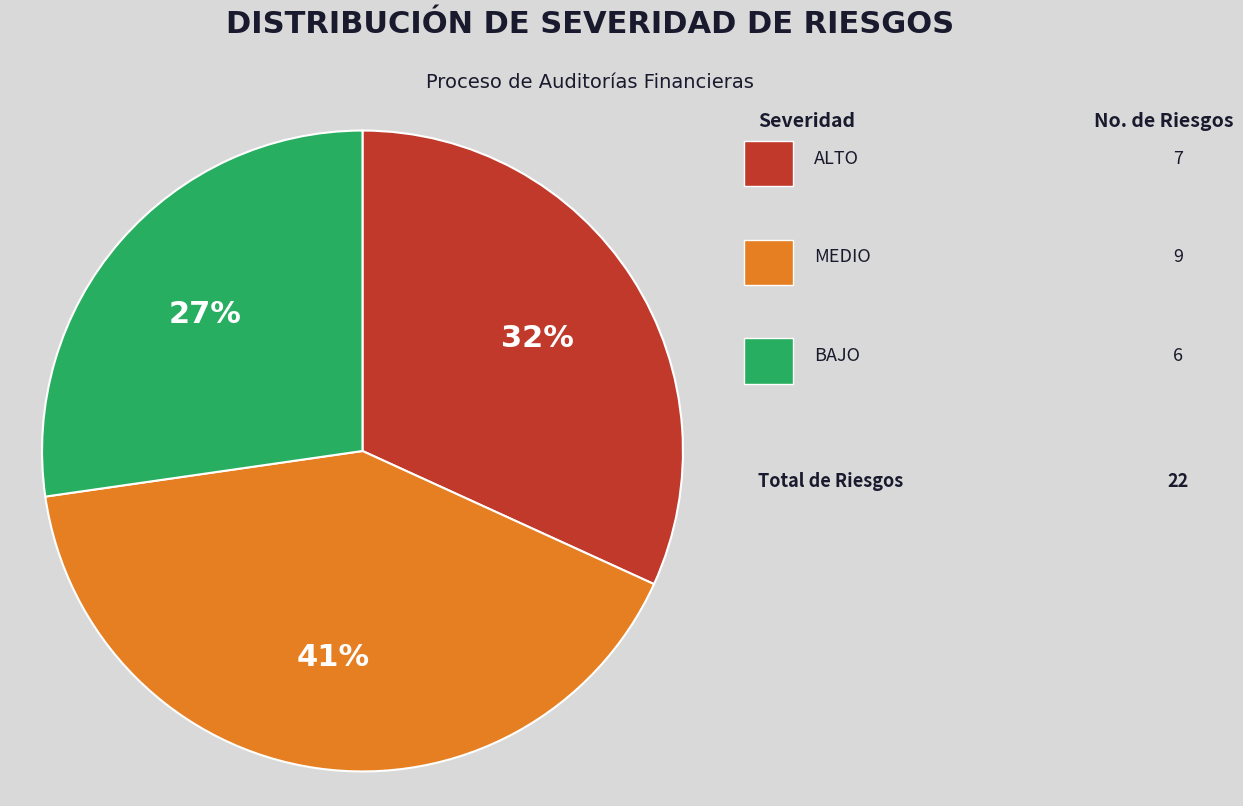

To the nearest percent, what is the average slice percentage?

33%